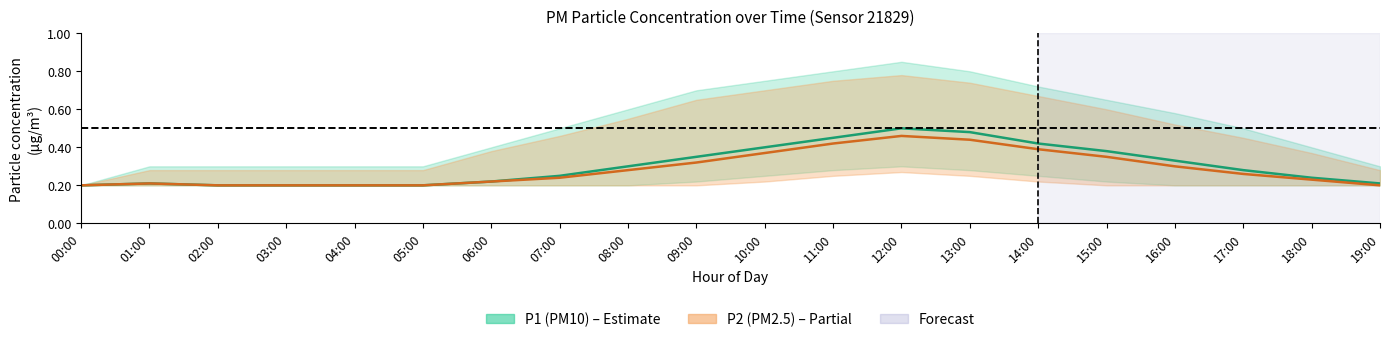

What is the label of the 17th point from the left?

16:00